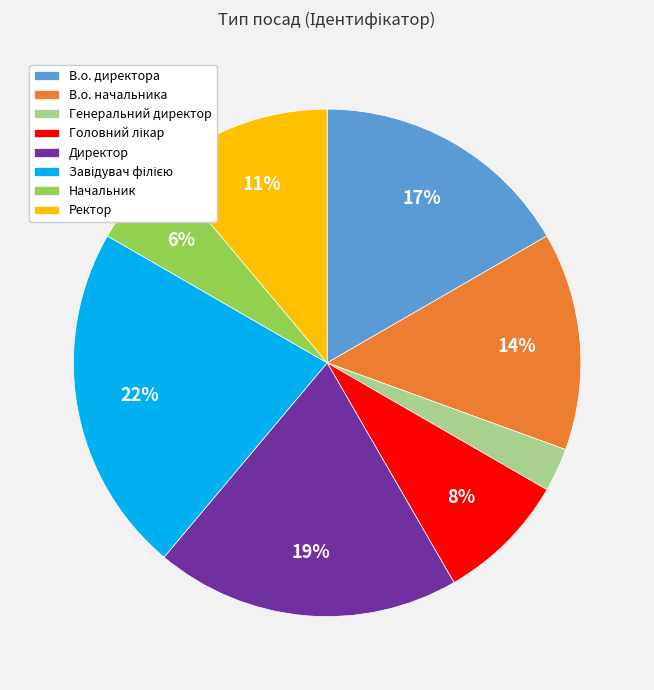

To the nearest percent, what portion does Генеральний директор represent?

3%